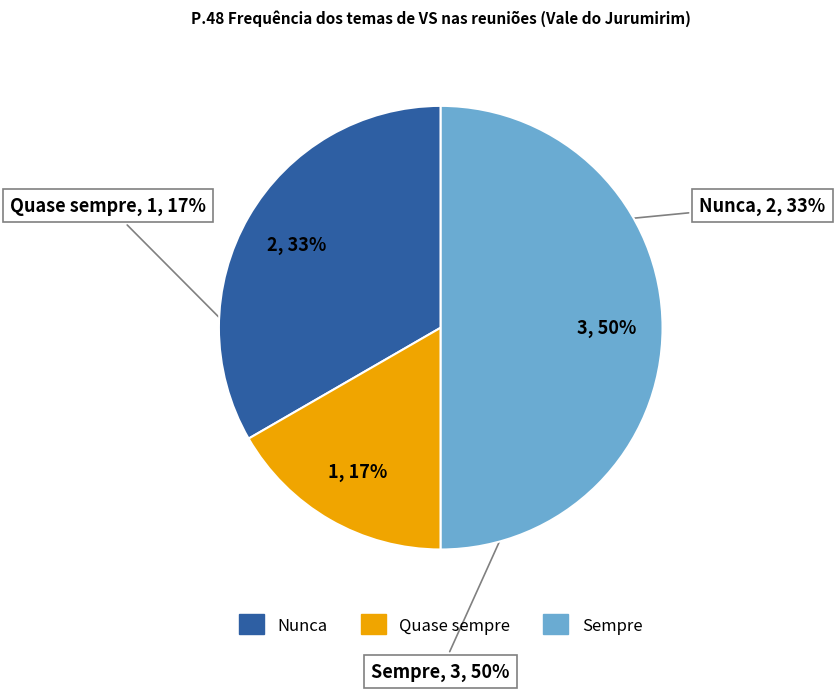

Does any single category account for the majority?

No